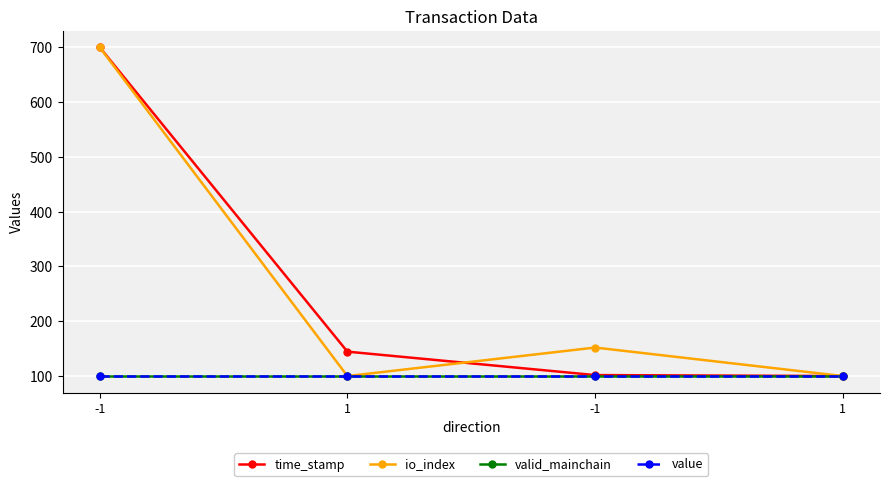

At which category does io_index reach its first local peak?

-1